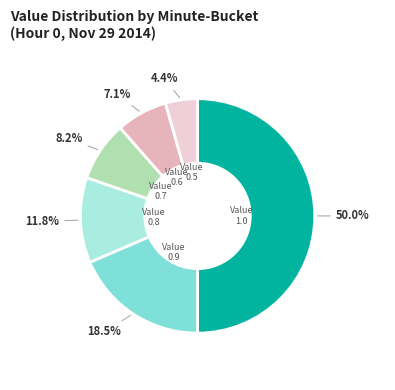

How many slices are in this pie chart?

6